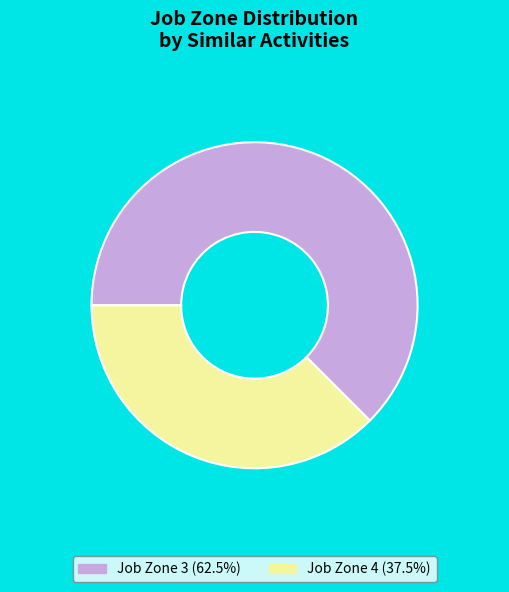

Combined, do Job Zone 3 (62.5%) and Job Zone 4 (37.5%) account for over 50%?

Yes